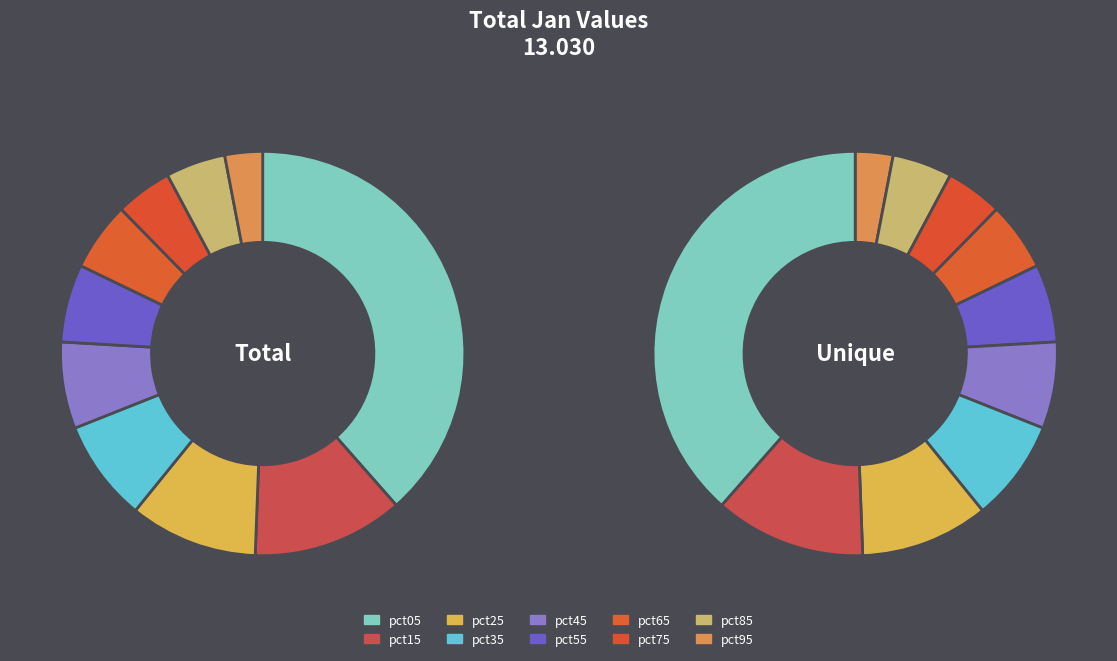

Is it true that pct65 is 5% of the pie?

True